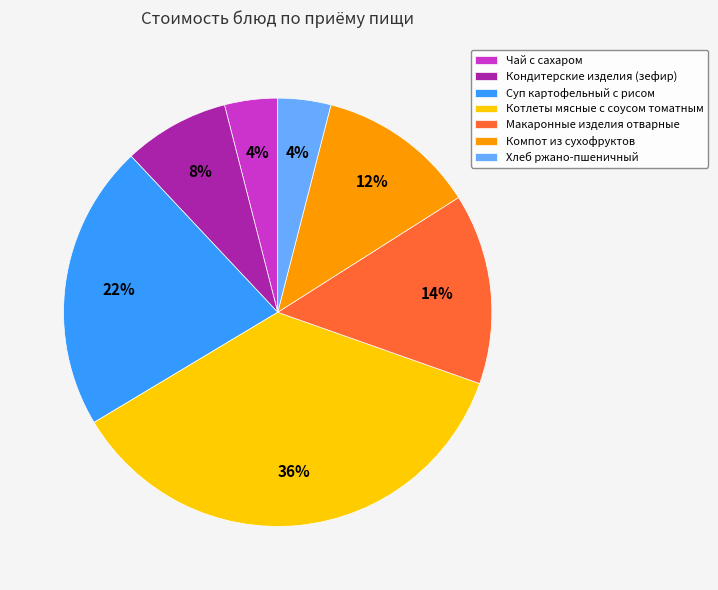

To the nearest percent, what is the difference between the largest and smallest slice percentages?

32%